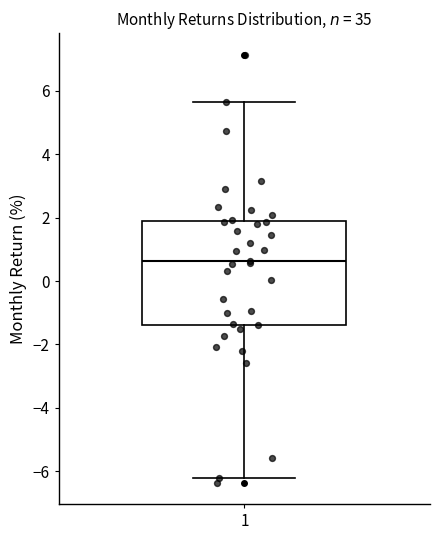

Read this box plot against the y-axis: the position of the median line, the range covered by the box, and the ends of both whiskers. The values are not printed on the chart, so give them approximately, as read against the axis.

median 0.6, box -1.4 to 1.8, whiskers -6.2 to 5.6